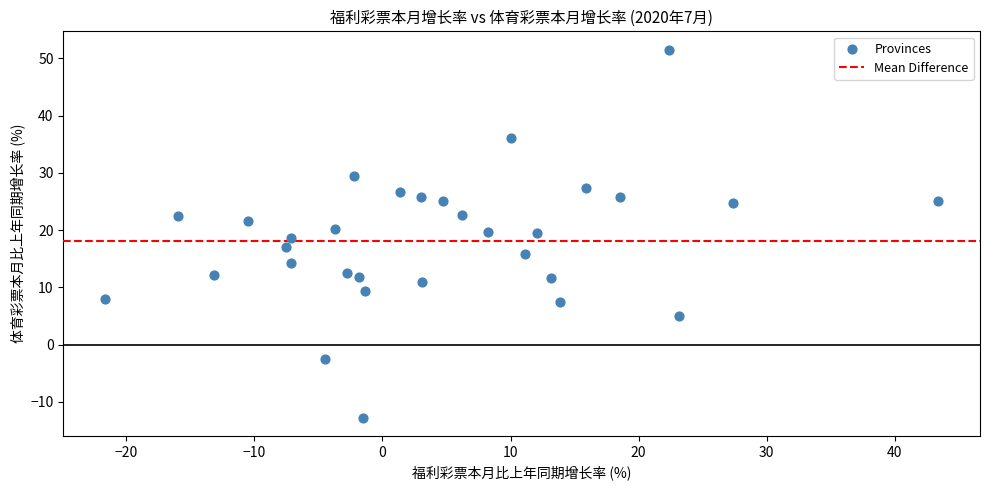

What is the range of Y values (max minus min)?

64.3